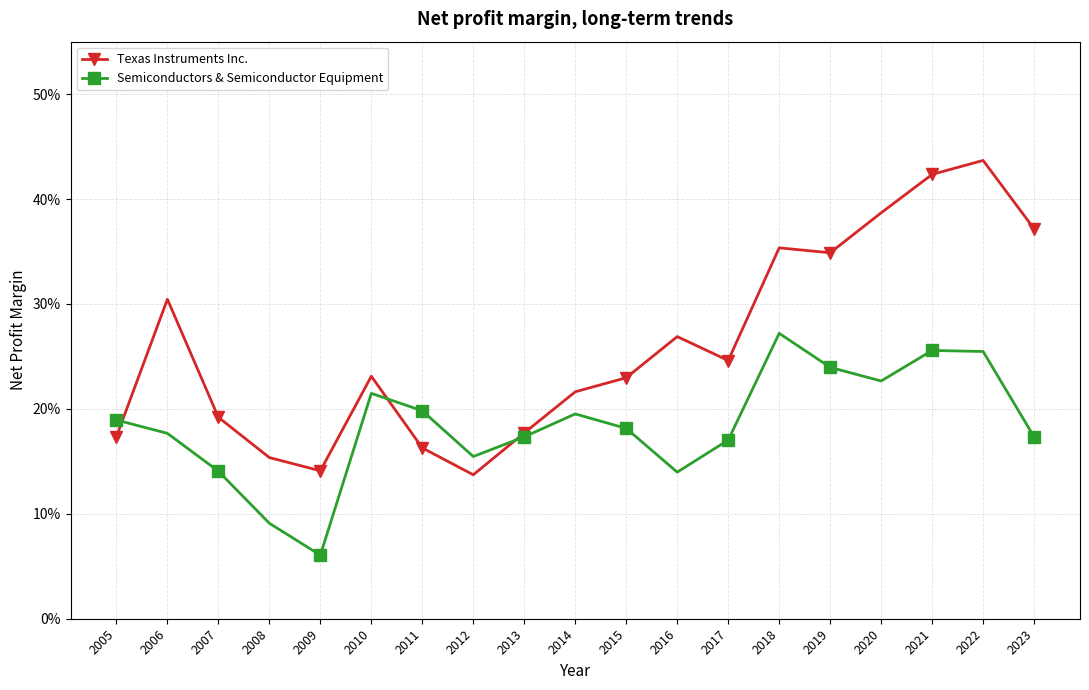

What is the average value of the Semiconductors & Semiconductor Equipment series?

0.2